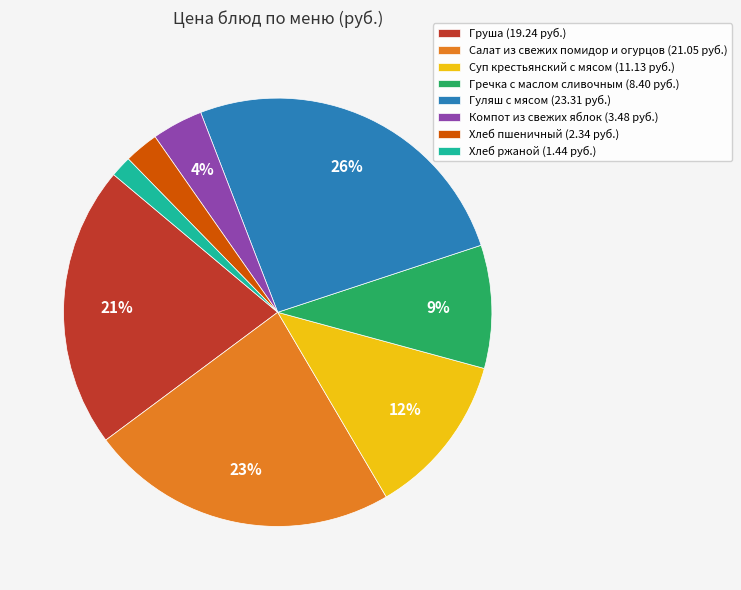

How many segments does this pie chart have?

8